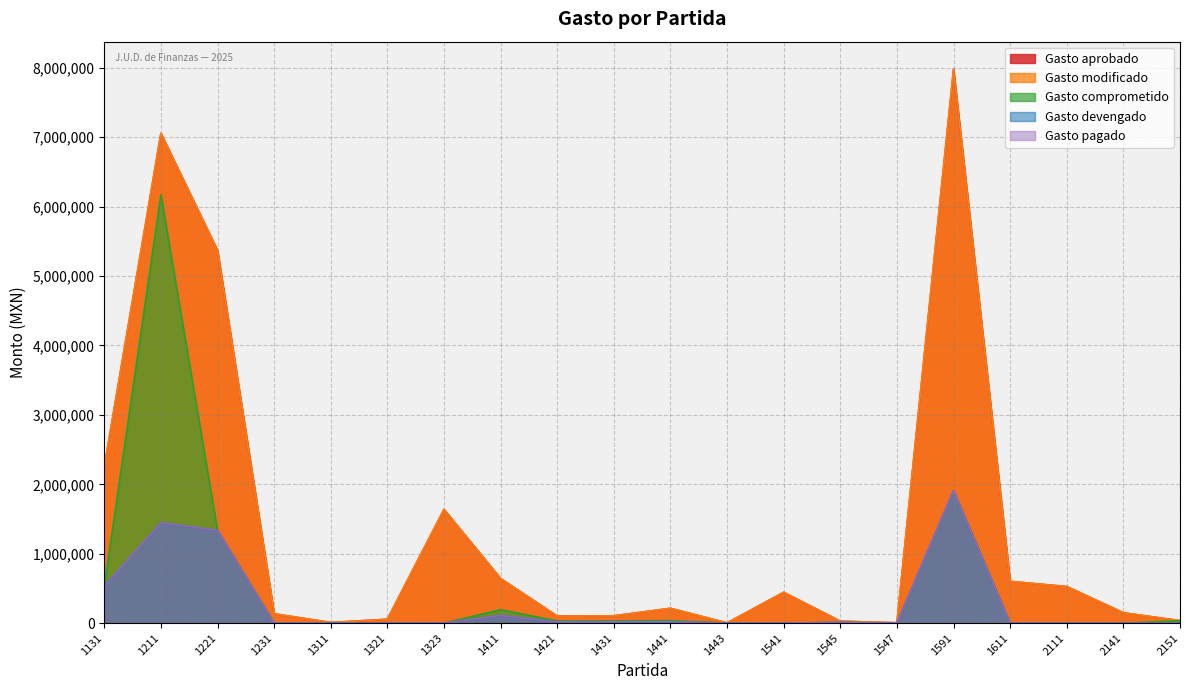

Reading right to left, list all the values displayed in this chart.

Gasto aprobado: 36000.0	150000.0	527625.0	602031.0	7977981.0	5190.0	28463.0	444647.0	3572.0	214080.0	105699.0	102125.0	642650.0	1638544.0	56276.0	9553.0	134940.0	5370473.0	7055684.0	2252436.0
Gasto modificado: 36000.0	150000.0	527625.0	602031.0	7977981.0	5190.0	28463.0	444647.0	3572.0	214080.0	105699.0	102125.0	642650.0	1638544.0	56276.0	9553.0	134940.0	5370473.0	7055684.0	2252436.0
Gasto comprometido: 33740.0	0.0	0.0	0.0	1907016.0	0.0	10441.1	0.0	2329.8	36409.5	32105.2	31020.3	194079.5	0.0	0.0	547.0	0.0	1337390.9	6173555.5	531195.0
Gasto devengado: 0.0	0.0	0.0	0.0	1907016.0	0.0	10441.1	0.0	0.0	18530.3	18344.3	17724.4	111663.8	0.0	0.0	547.0	0.0	1337390.9	1446288.0	531195.0
Gasto pagado: 0.0	0.0	0.0	0.0	1907016.0	0.0	10441.1	0.0	0.0	18530.3	18344.3	17724.4	111663.8	0.0	0.0	547.0	0.0	1337390.9	1446288.0	531195.0